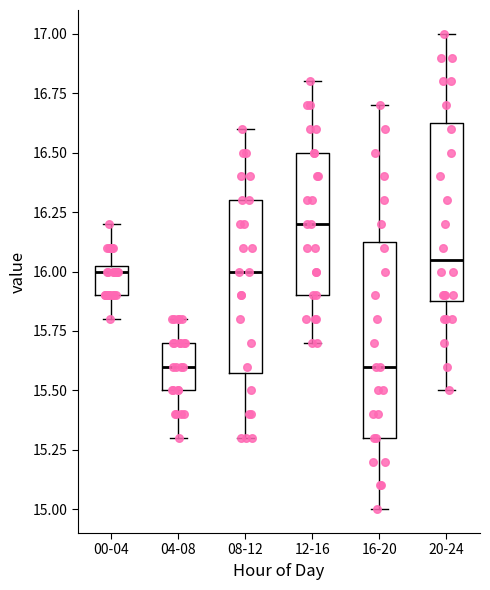

Where does the upper whisker of the box for 08-12 end on the y-axis? The values are not printed on the chart, so give them approximately, as read against the axis.

16.60